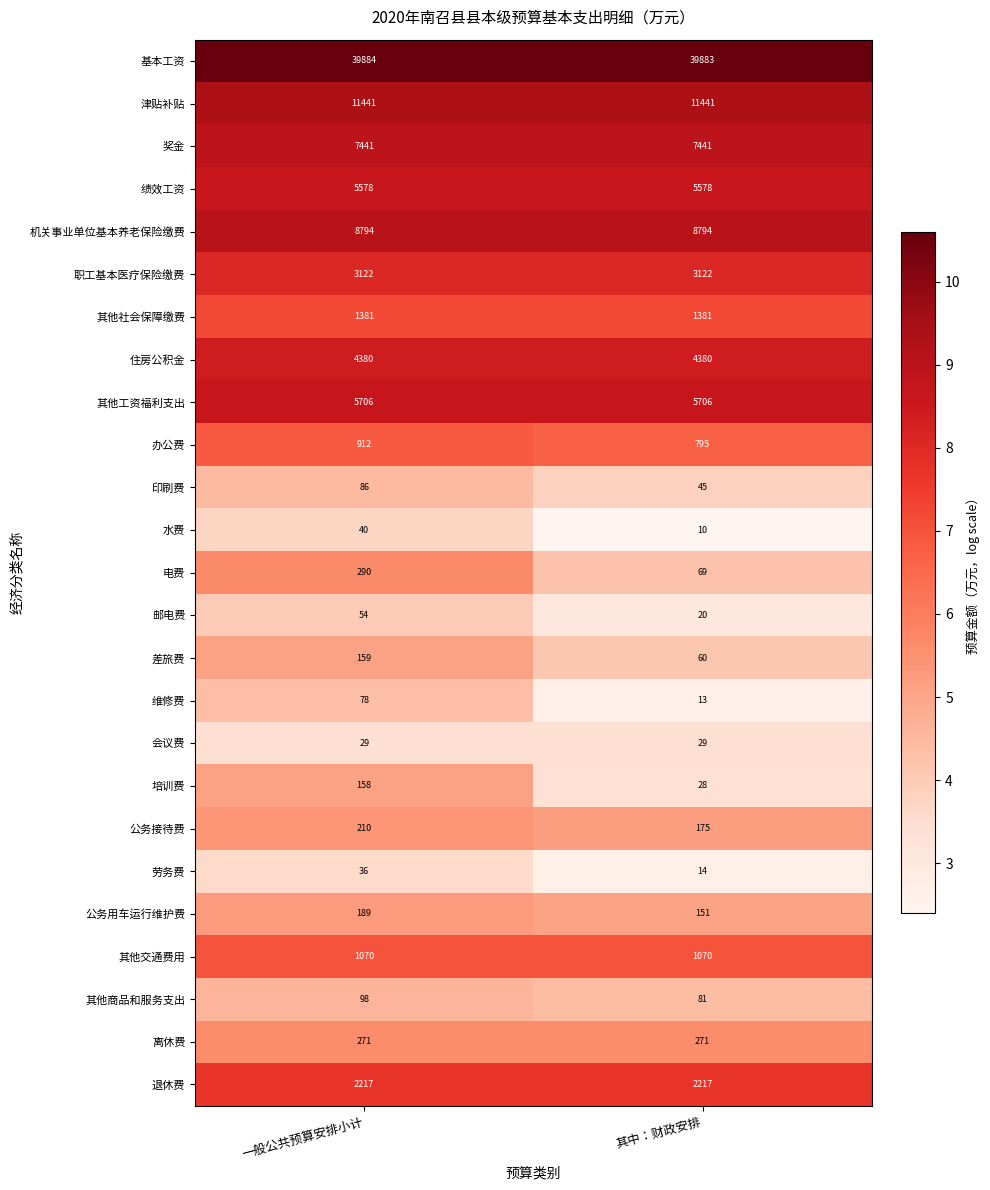

Which series has the largest total across all categories?

基本工资